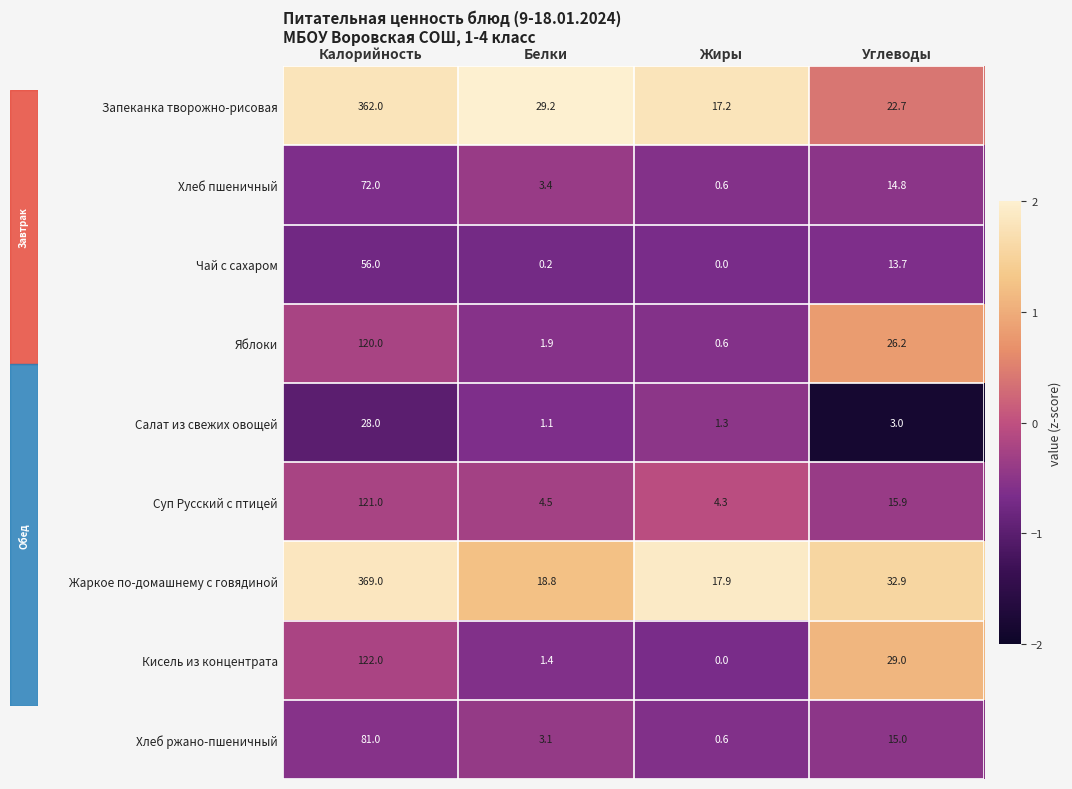

Rank the series by their maximum value, from lowest to highest.

Салат из свежих овощей, Чай с сахаром, Хлеб пшеничный, Хлеб ржано-пшеничный, Яблоки, Суп Русский с птицей, Кисель из концентрата, Запеканка творожно-рисовая, Жаркое по-домашнему с говядиной